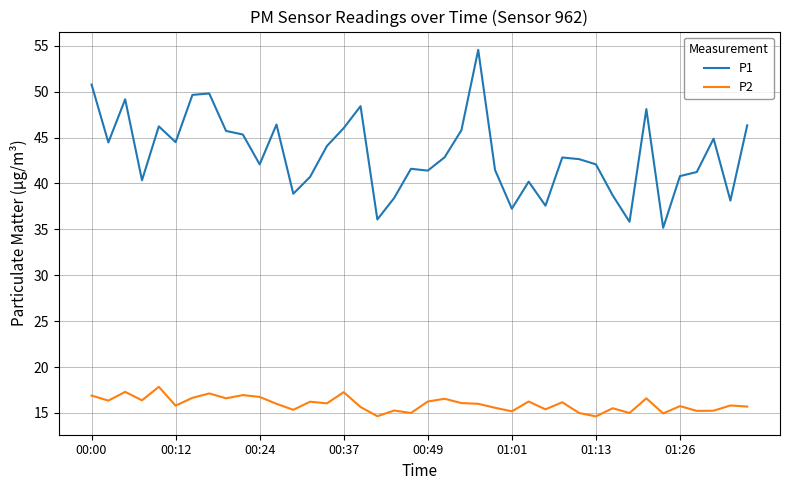

True or false: P2 and P1 cross at least once.

False